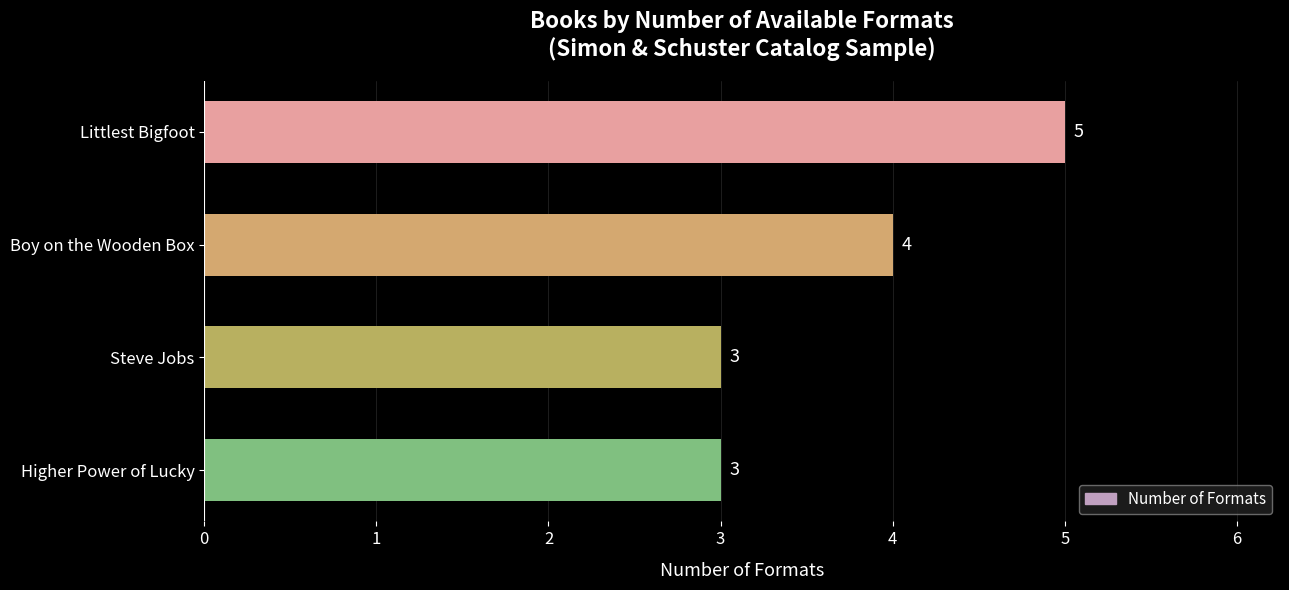

Which has a higher value, Boy on the Wooden Box or Littlest Bigfoot?

Littlest Bigfoot